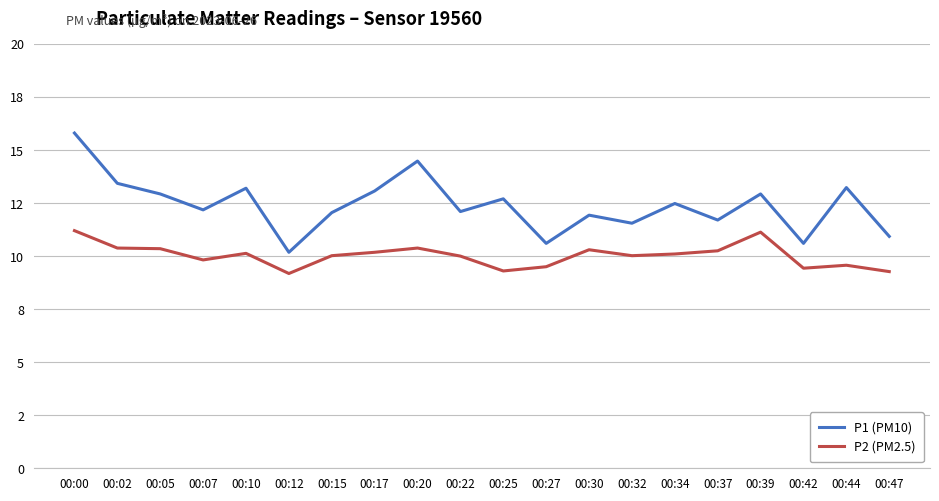

At which label is P2 (PM2.5) closest to 10?

00:22